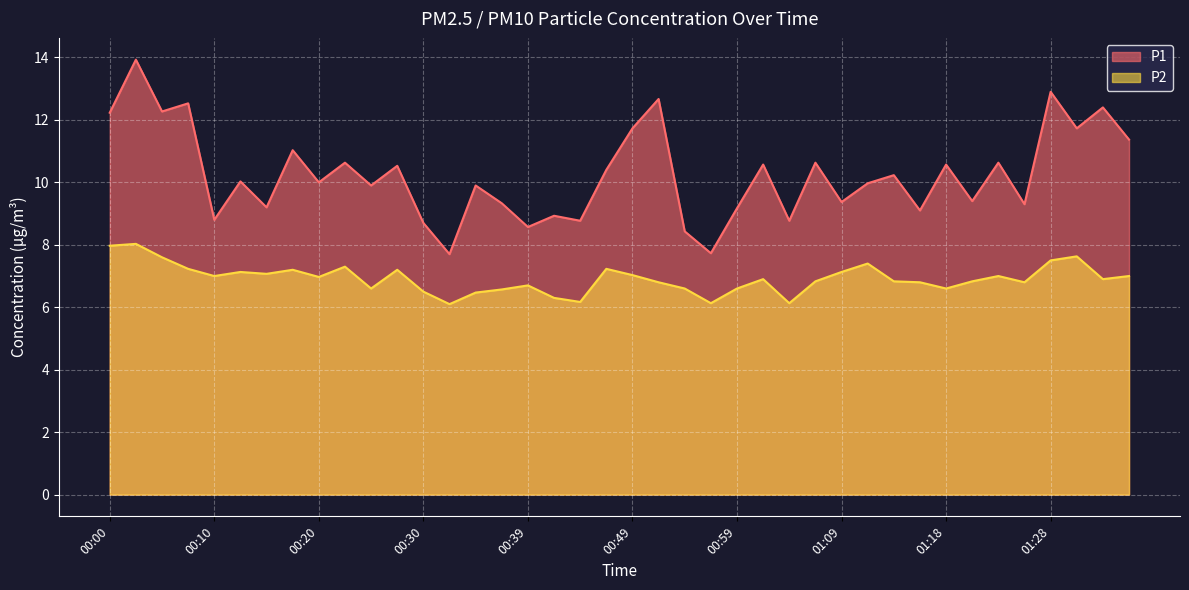

What is the total value across all series at 01:06?

17.5